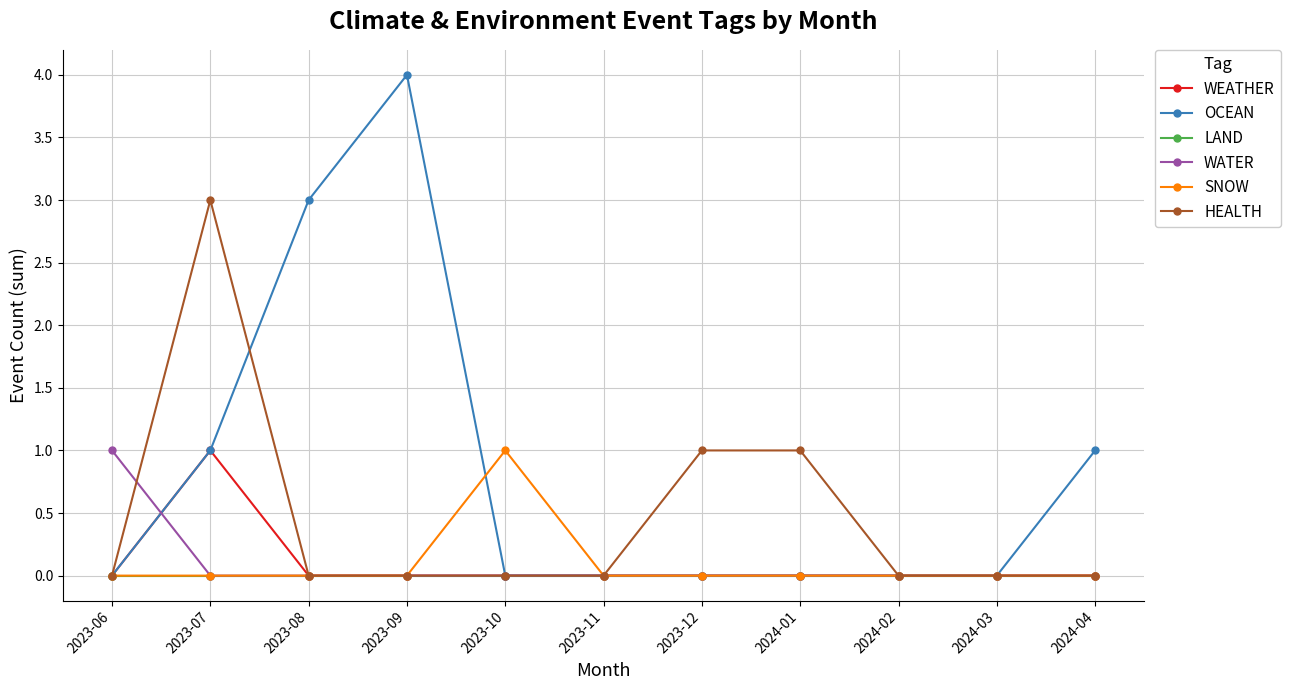

The value of LAND at 2024-03 is 0. True or false?

True